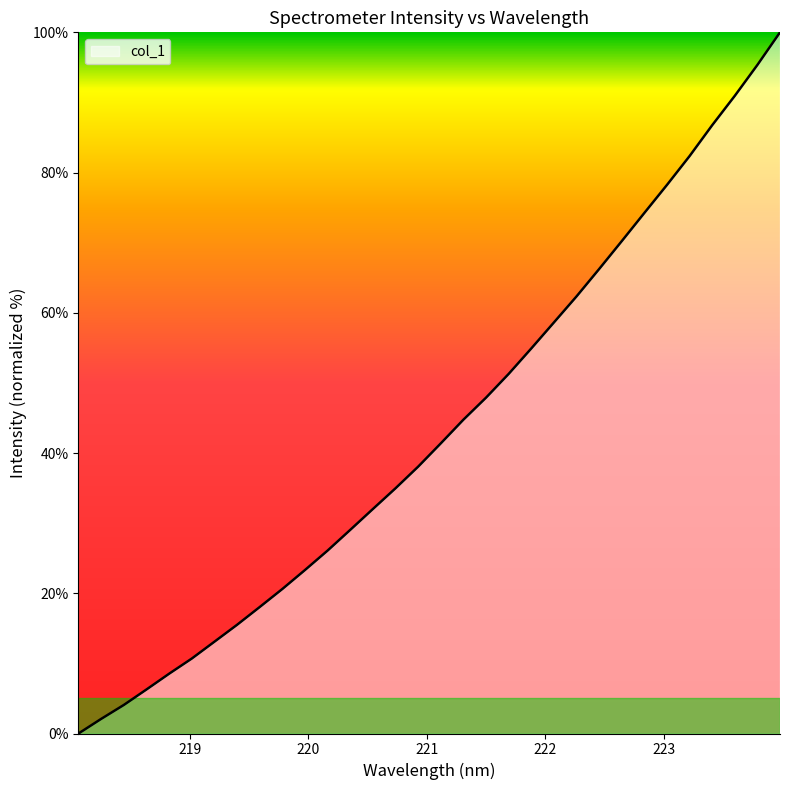

Reading left to right, list all the values displayed in this chart.

0.0	2.1	4.1	6.3	8.5	10.7	13.1	15.5	18.0	20.6	23.3	26.1	29.0	32.0	35.0	38.1	41.4	44.8	47.9	51.3	54.9	58.6	62.3	66.2	70.2	74.2	78.2	82.4	86.8	90.9	95.4	100.0